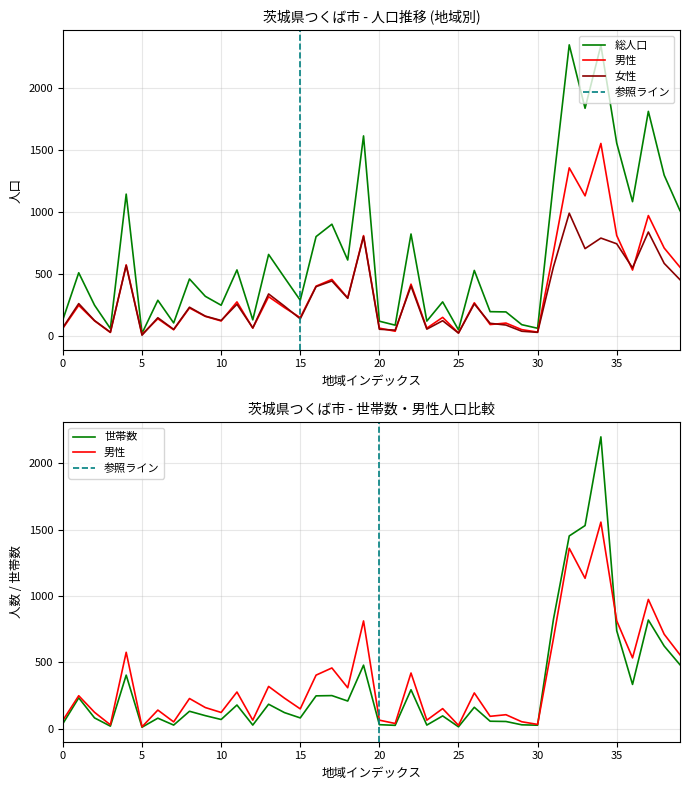

What is the difference between the second highest and second lowest values in the 世帯数 series?

1515